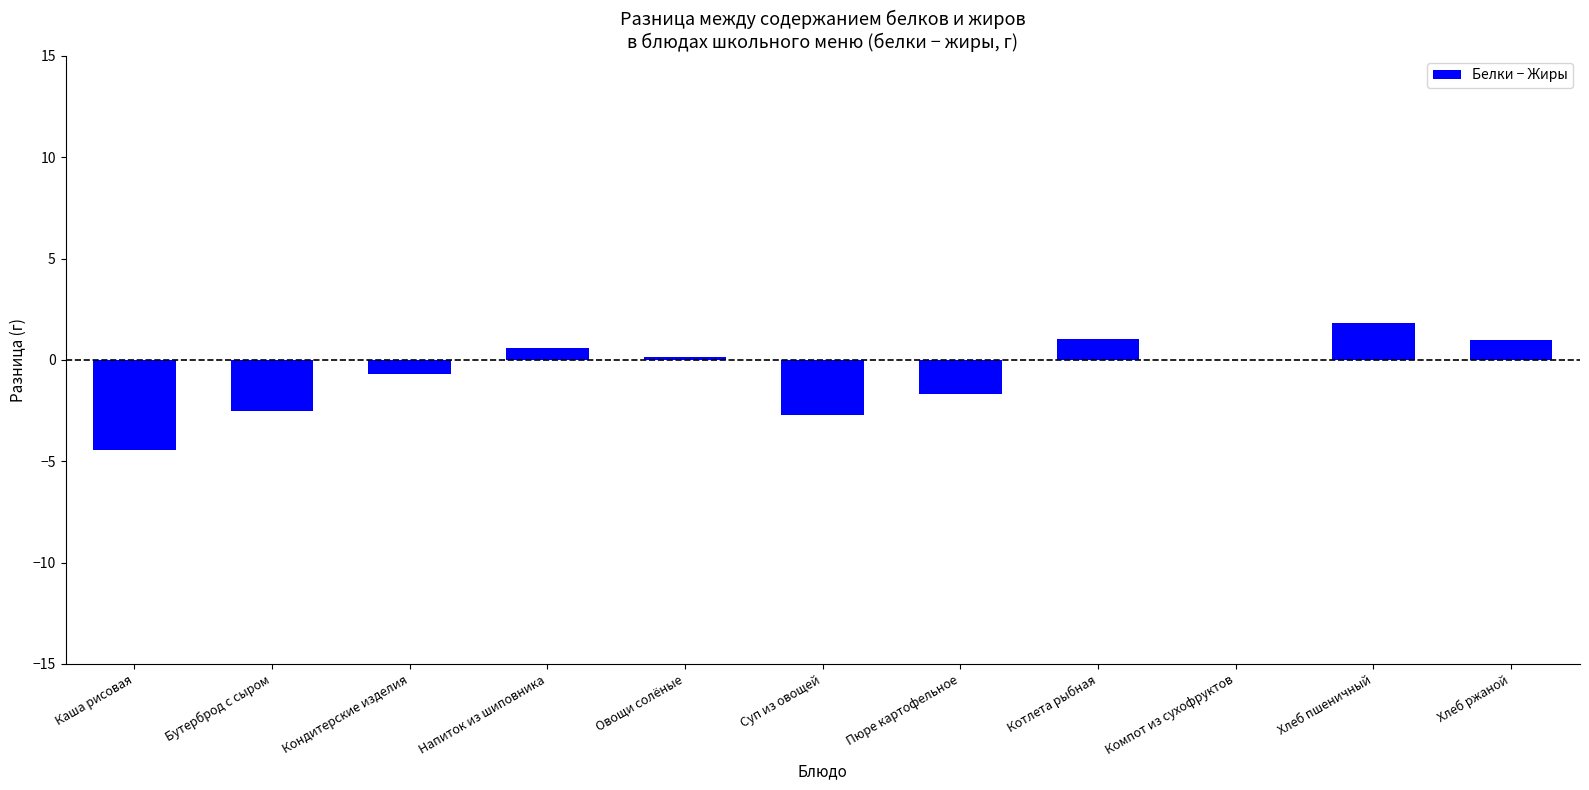

How many series are shown in this chart?

1